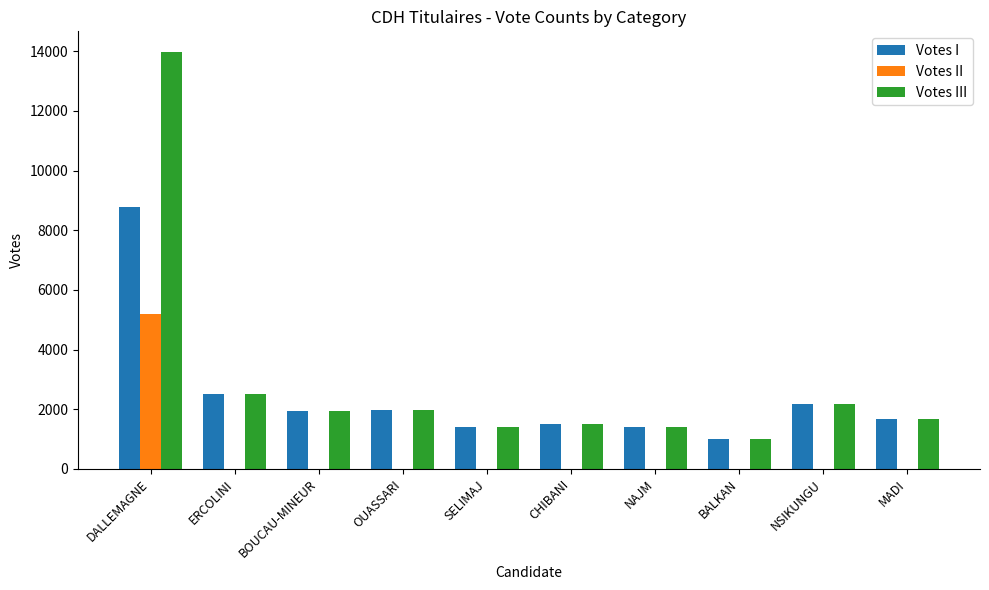

What is the maximum value shown in the chart?

13972